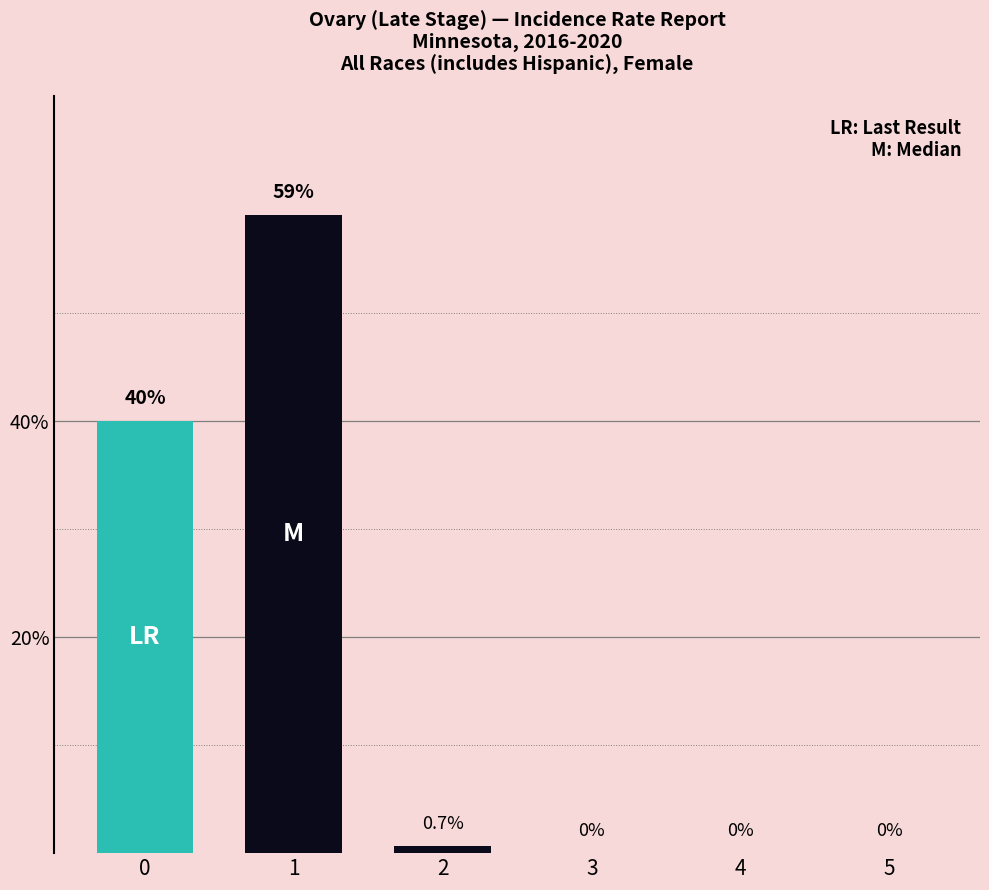

Reading right to left, what are all the values shown in this chart?

LR: Last Result: 5=0.0	4=0.0	3=0.0	2=0.0	1=0.0	0=40.0
M: Median: 5=0.0	4=0.0	3=0.0	2=0.7	1=59.0	0=0.0